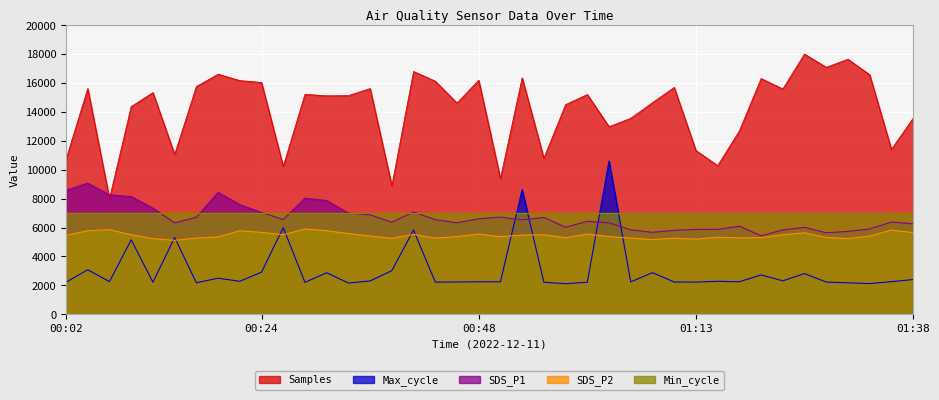

At which category is the sum across all series the highest?

00:53